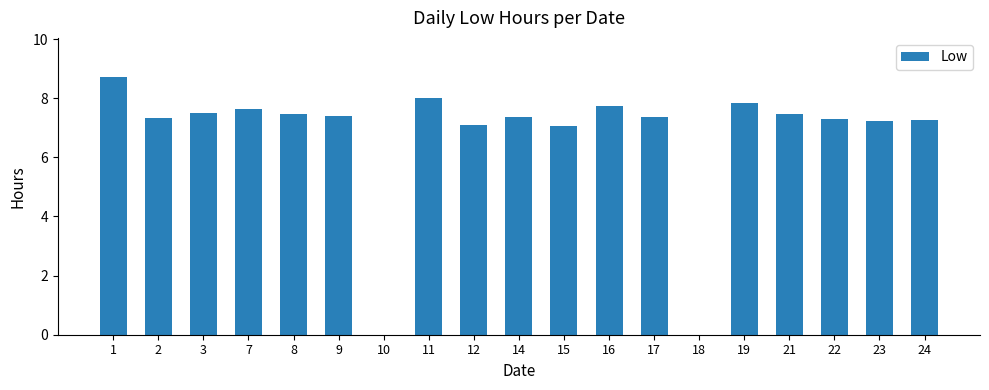

True or false: the data shows 5.4 at 1.

False